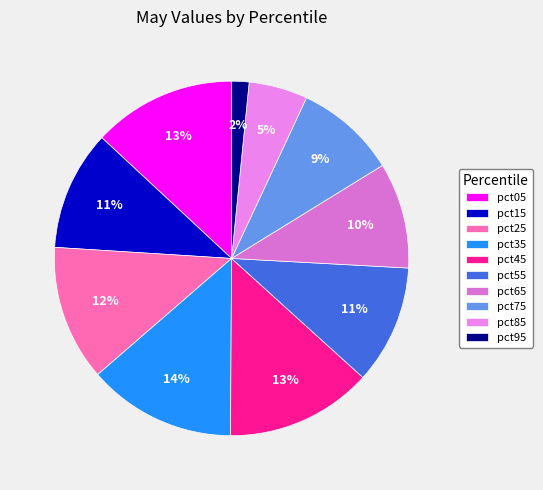

How many slices are in this pie chart?

10